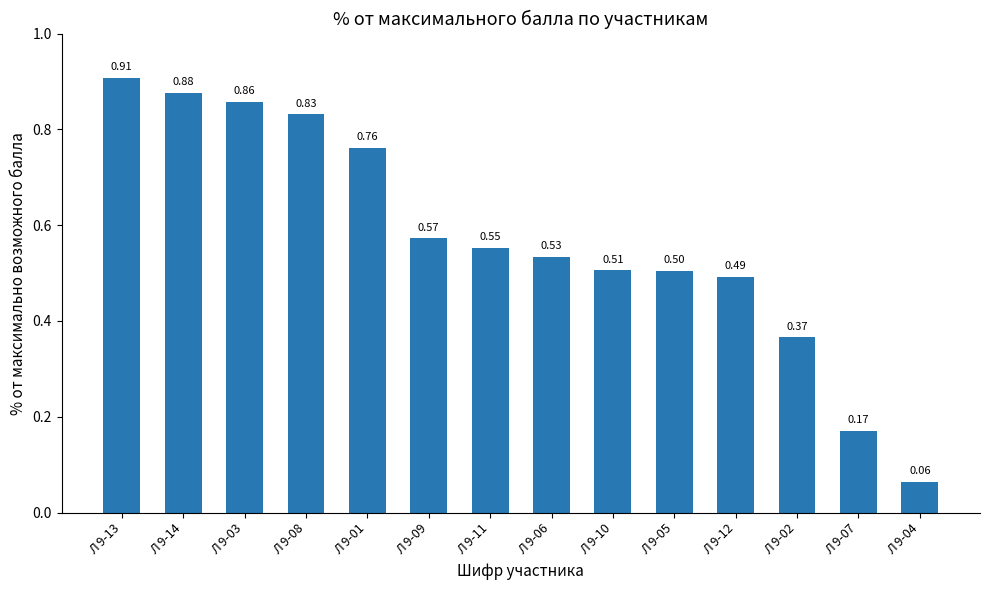

Between Л 9-01 and Л 9-08, which is larger?

Л 9-08